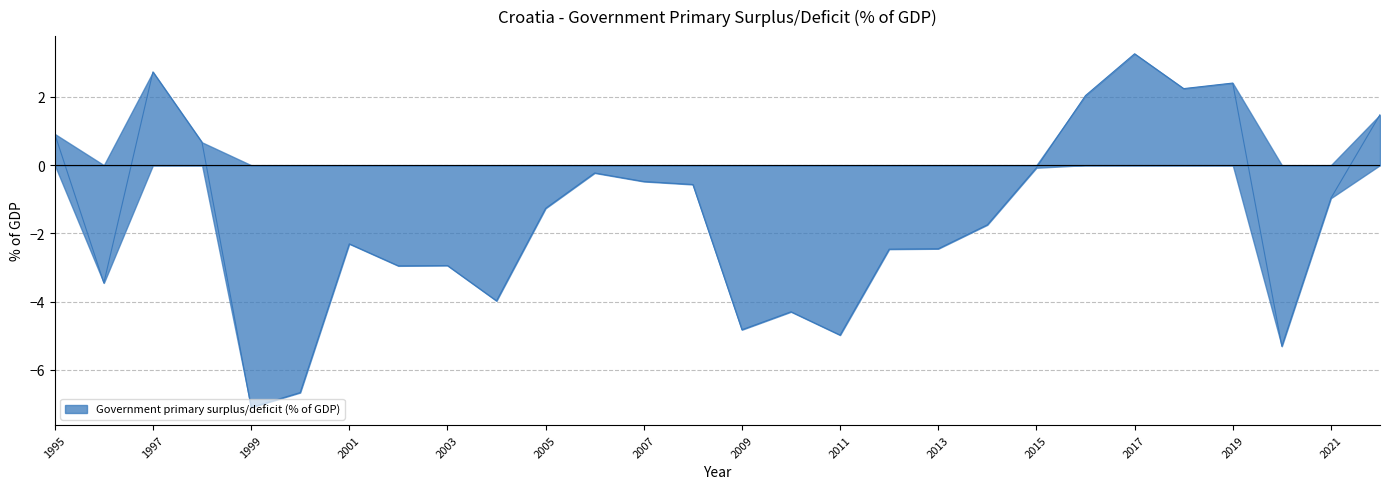

Is it true that the value at 2012 is -0.9?

False